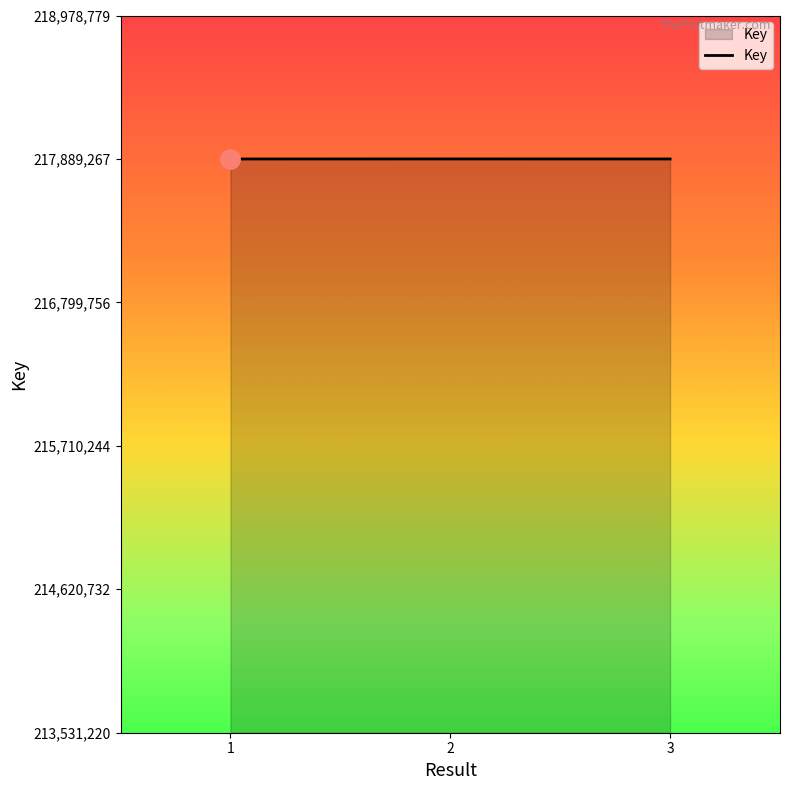

What is the maximum value shown in the chart?

217889333